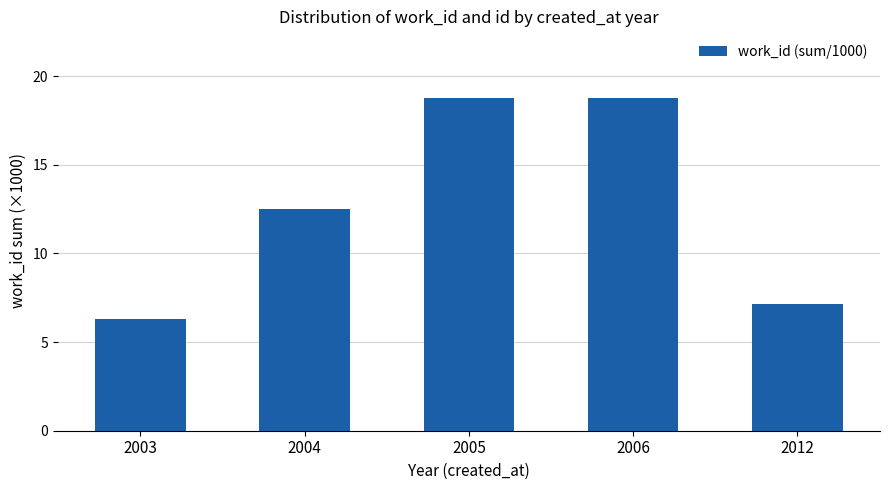

Are the bars grouped side by side (vs. stacked)?

No